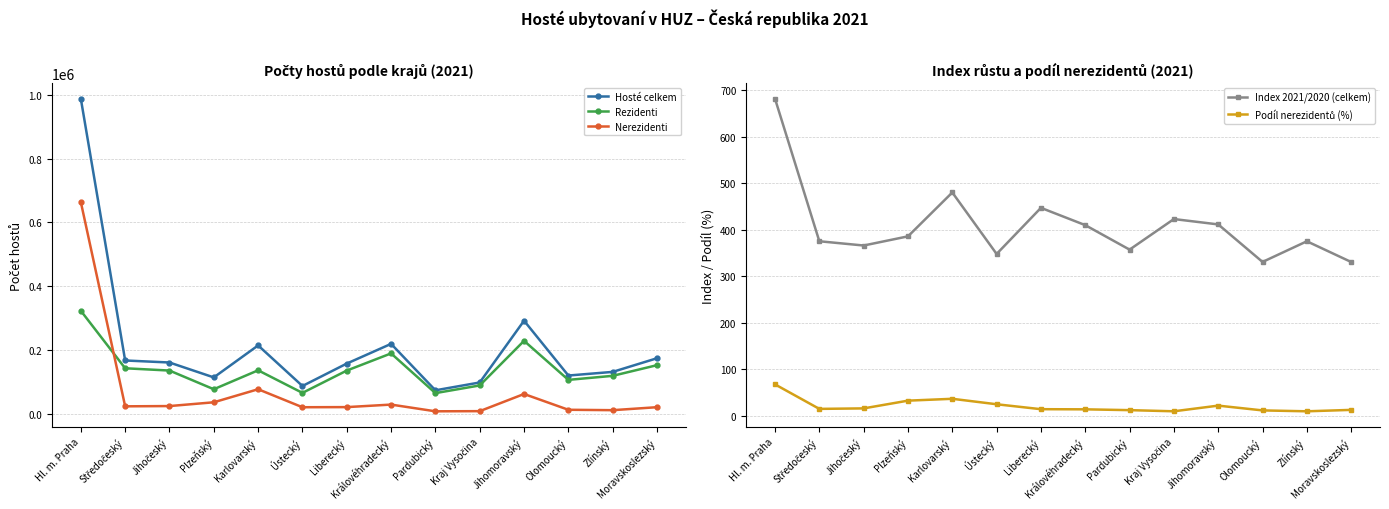

True or false: Hosté celkem has more than 1 interior local peaks.

True